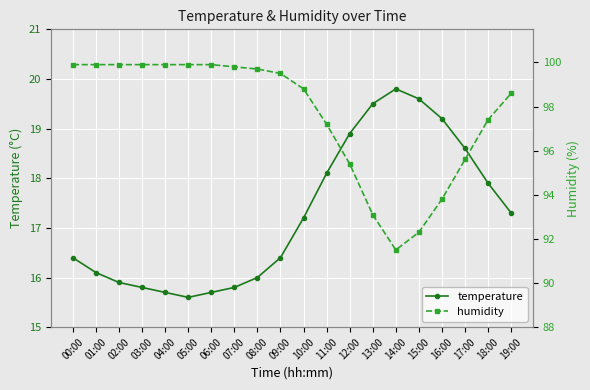

What position from the right is 13:00?

7